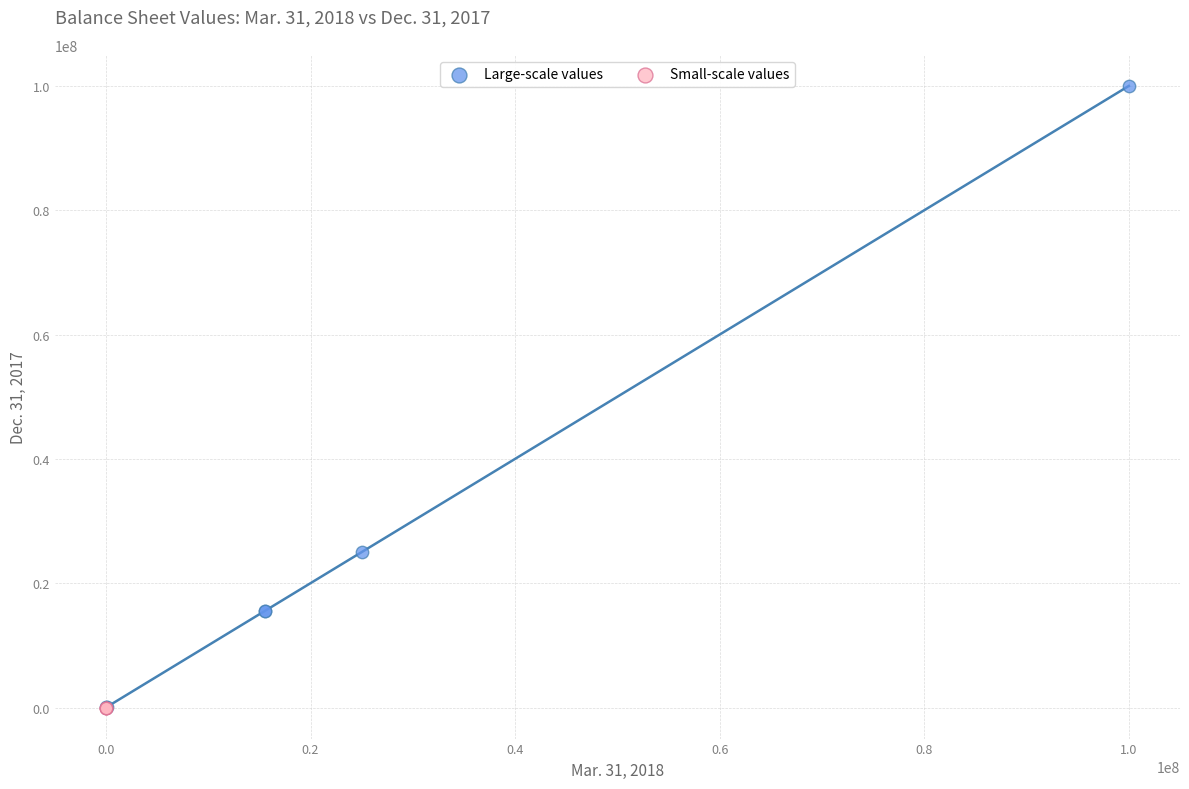

Which series has the largest Y range (max minus min)?

Large-scale values